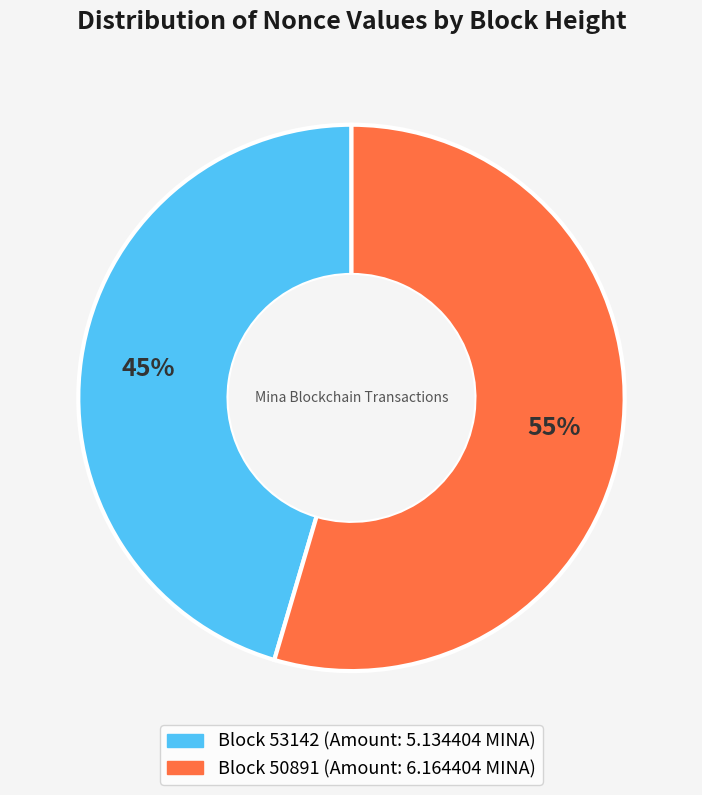

Is there any slice that represents more than half of the pie?

Yes